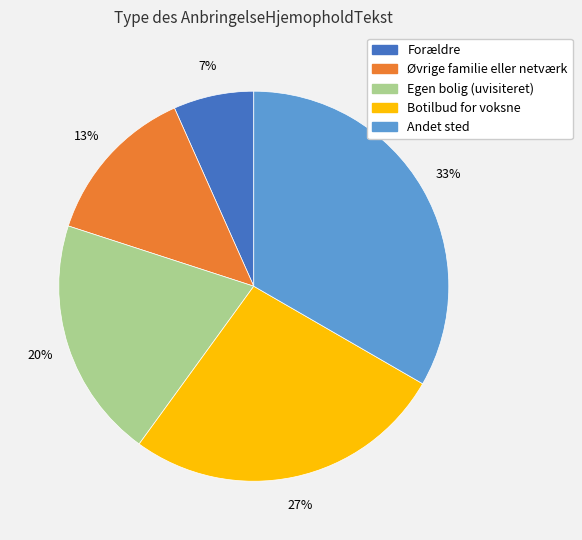

What percentage is the Øvrige familie eller netværk slice, to the nearest percent?

13%